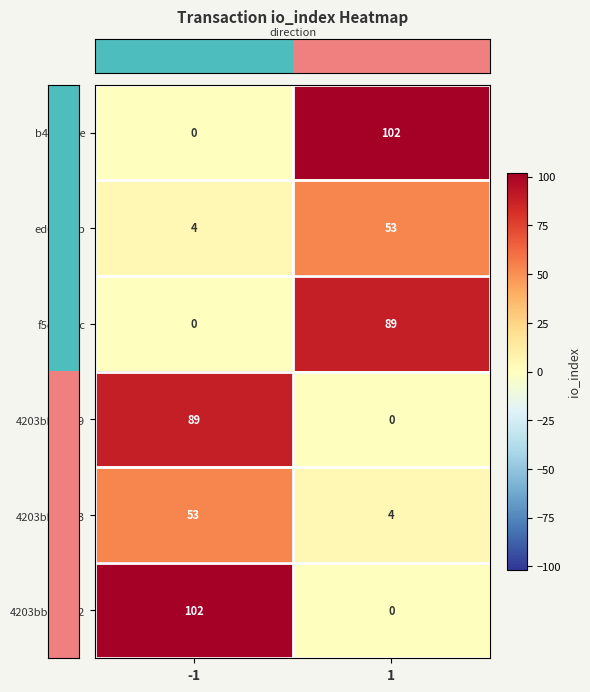

Read the f5d48abc value at 1, to the nearest 10.

90